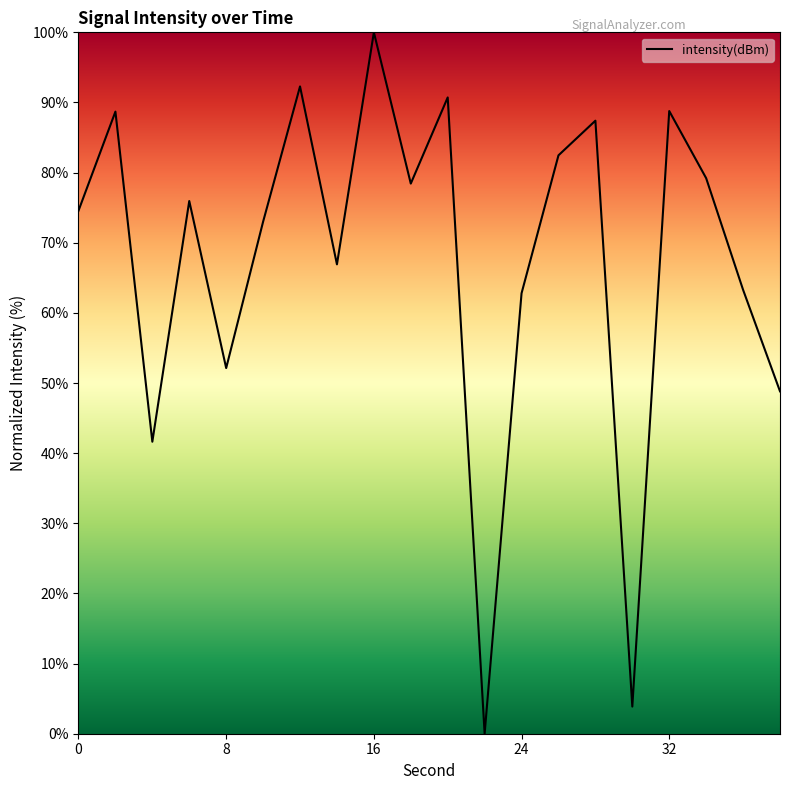

What is the difference between the maximum and minimum values?

100.0